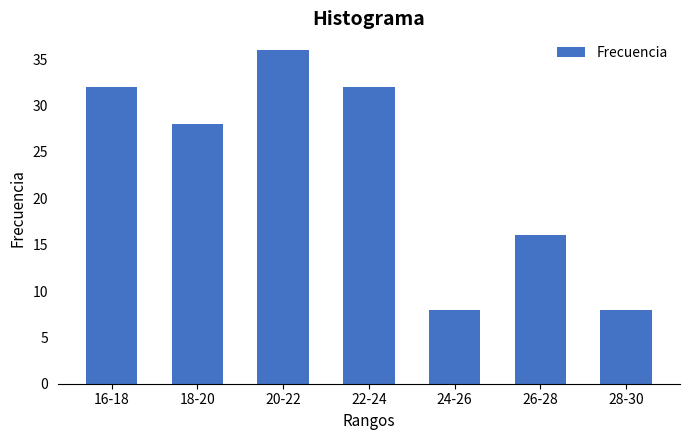

Reading left to right, list all the values displayed in this chart.

16-18=32	18-20=28	20-22=36	22-24=32	24-26=8	26-28=16	28-30=8